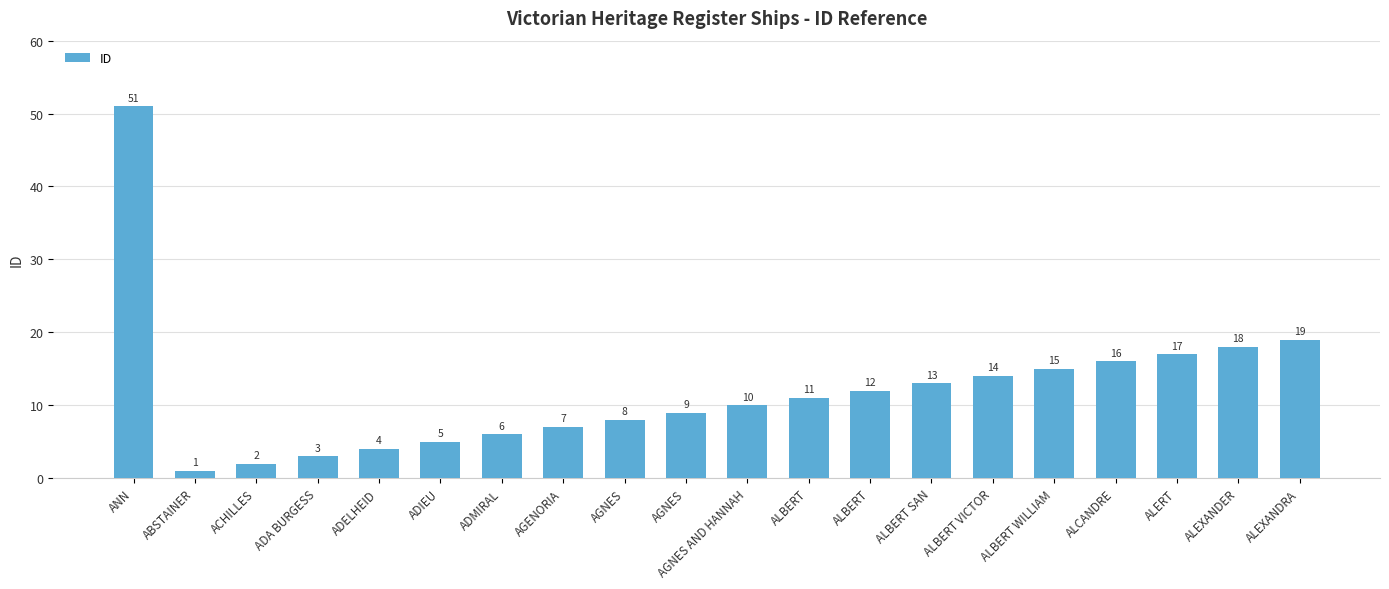

Rank the categories by value from lowest to highest.

ABSTAINER, ACHILLES, ADA BURGESS, ADELHEID, ADIEU, ADMIRAL, AGENORIA, AGNES, AGNES, AGNES AND HANNAH, ALBERT, ALBERT, ALBERT SAN, ALBERT VICTOR, ALBERT WILLIAM, ALCANDRE, ALERT, ALEXANDER, ALEXANDRA, ANN